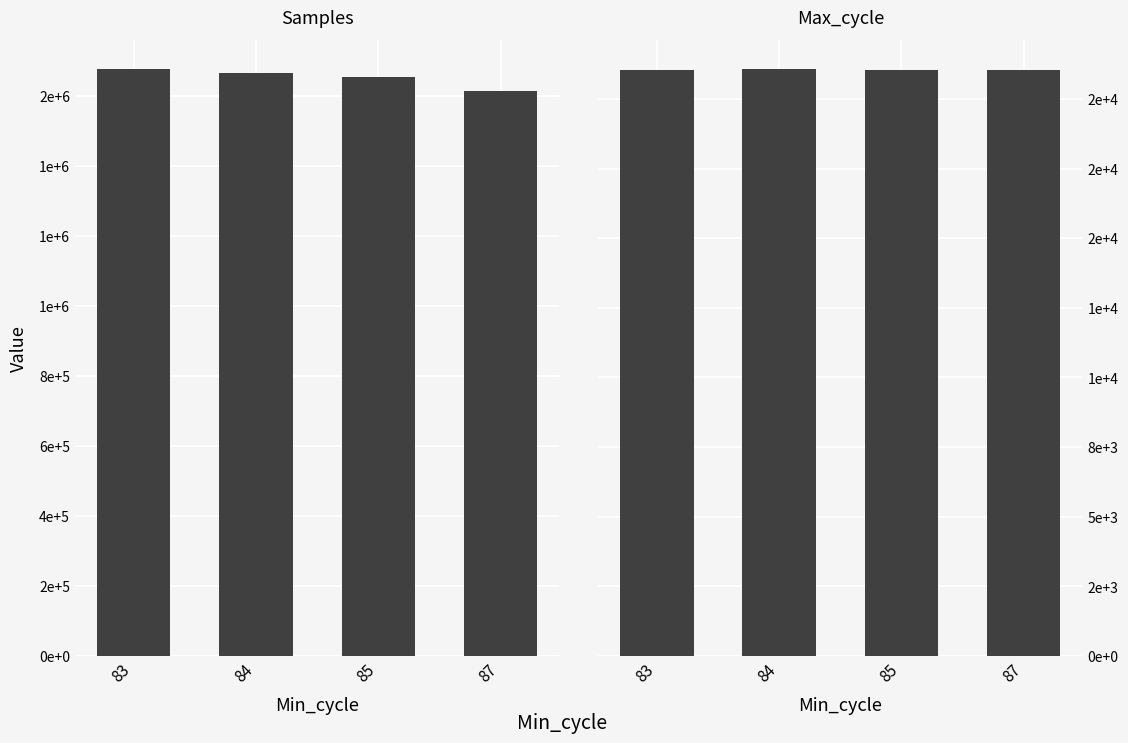

What is the difference between the Samples values at 85 and 84?

10371